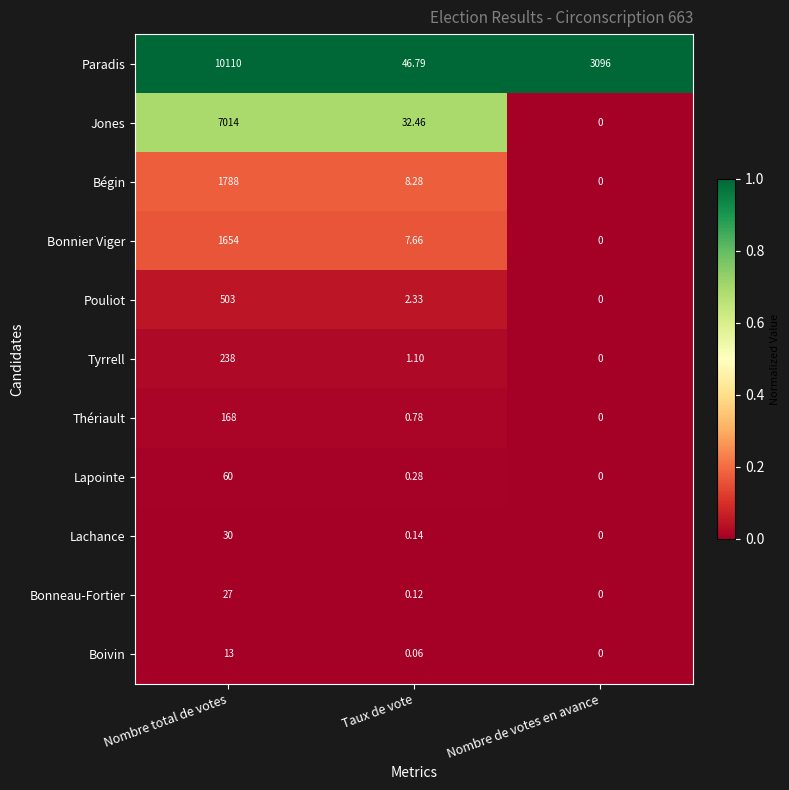

Which series has the largest total across all categories?

Paradis